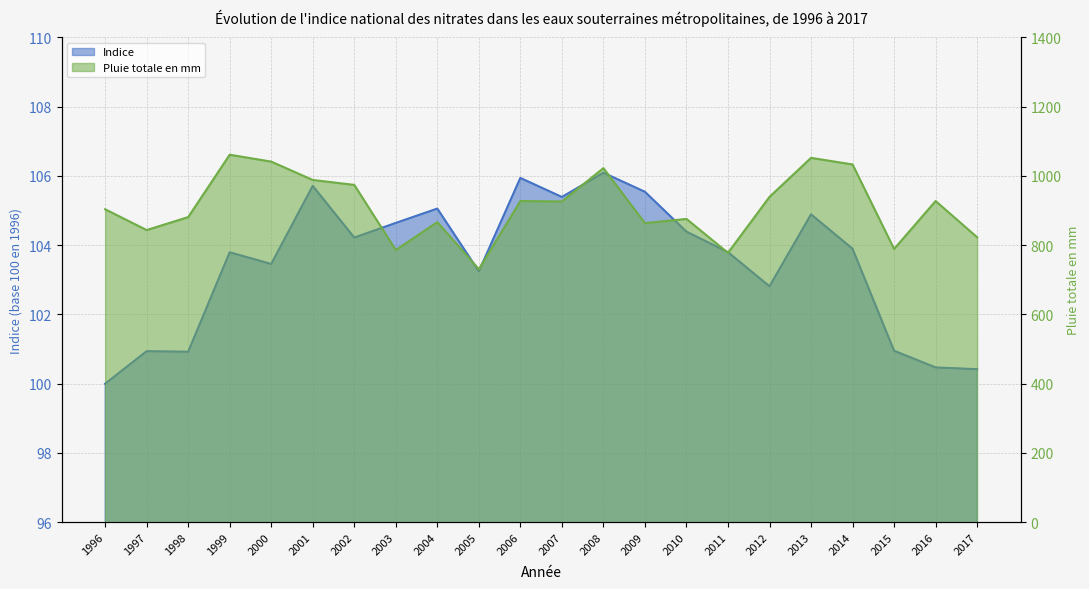

At which category does Indice reach its first local valley?

1998